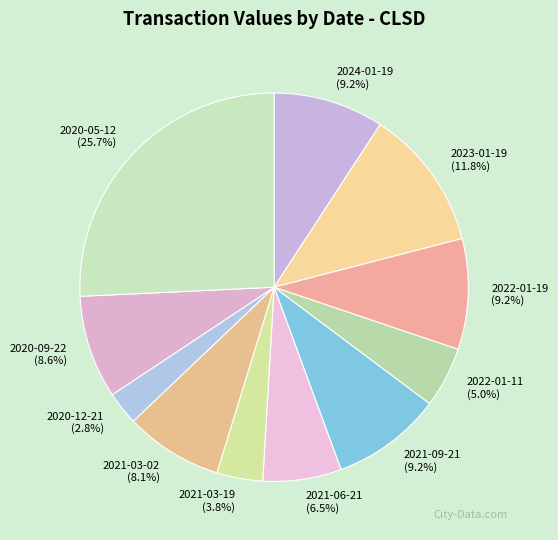

Does 2020-05-12 represent more than half of the total?

No